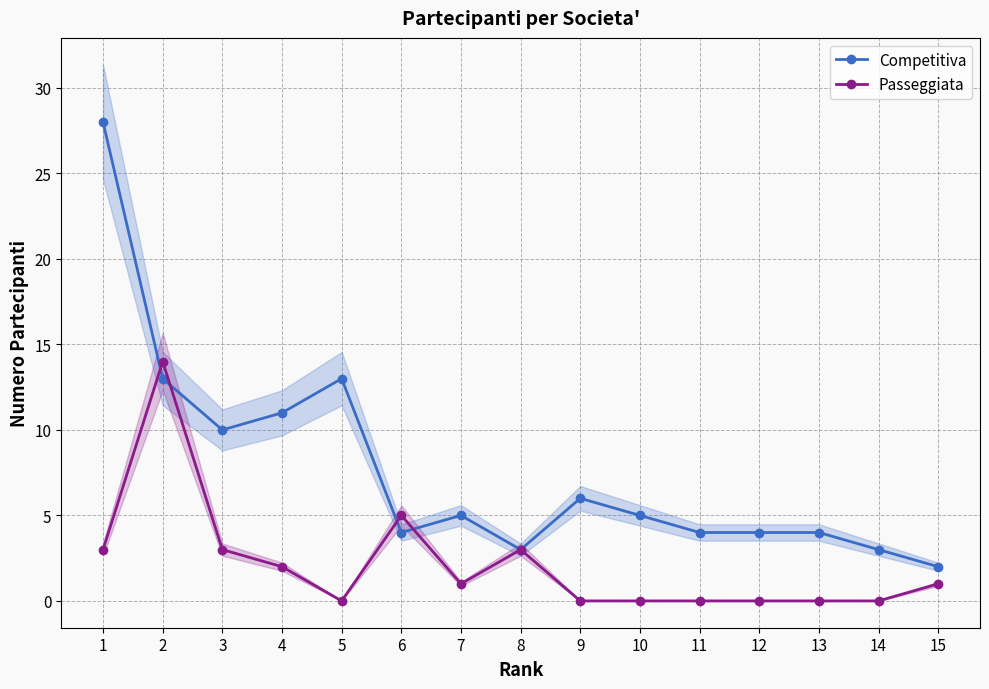

Which series has the largest total across all categories?

Competitiva